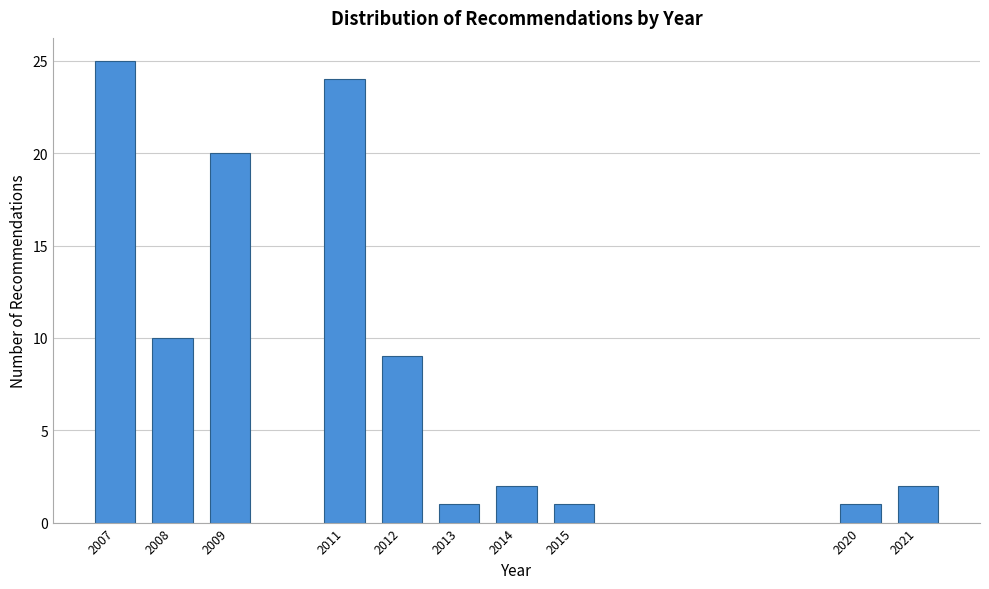

Reading left to right, extract all data points from this chart.

2007=25	2008=10	2009=20	2011=24	2012=9	2013=1	2014=2	2015=1	2020=1	2021=2